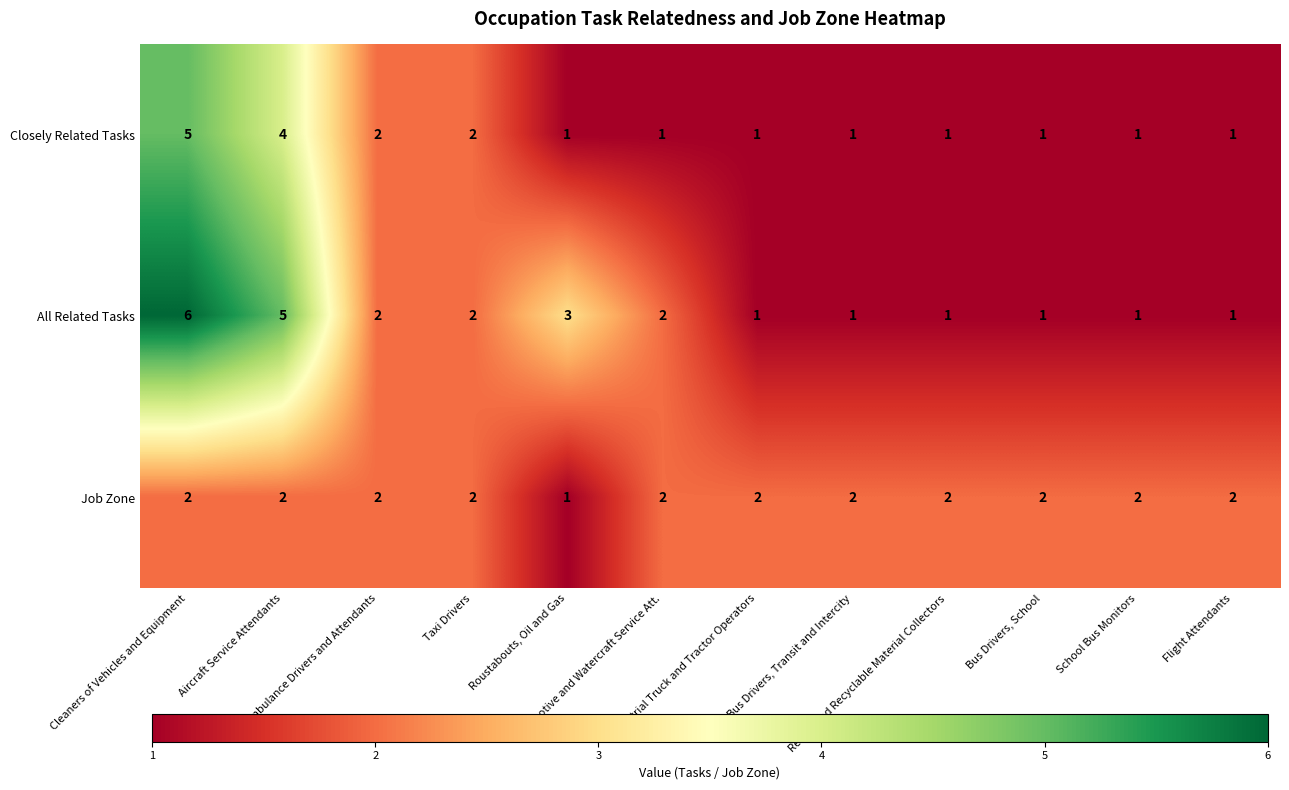

List the series in order of their peak value, lowest first.

Job Zone, Closely Related Tasks, All Related Tasks